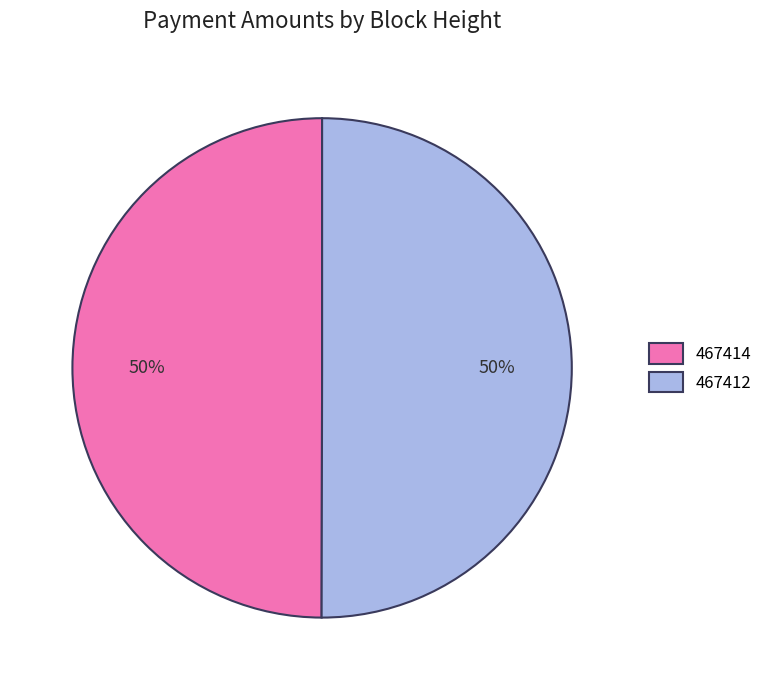

The 467414 slice represents 58% of the pie. True or false?

False